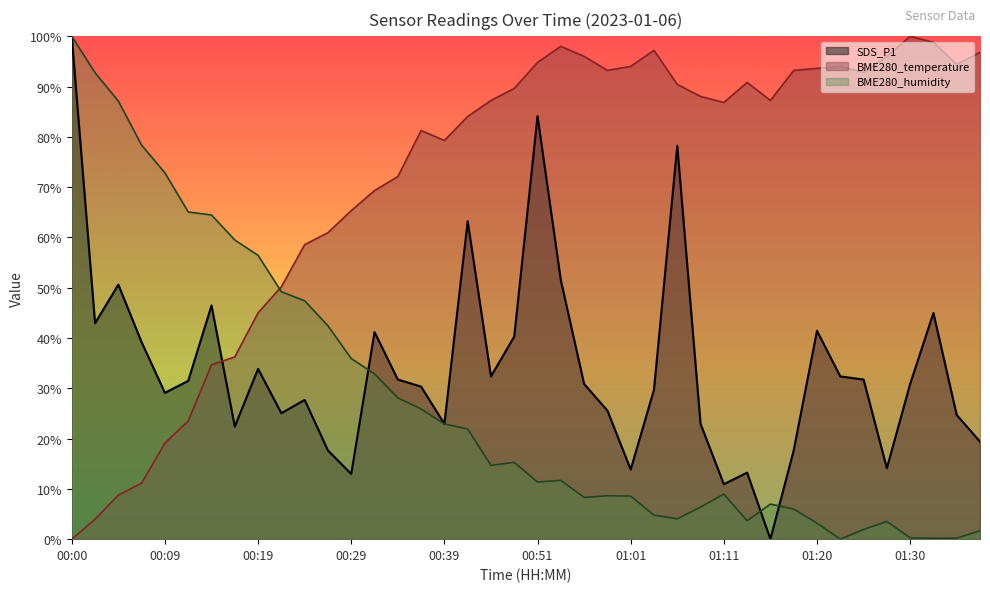

What is the total value across all series at 00:07?

128.7